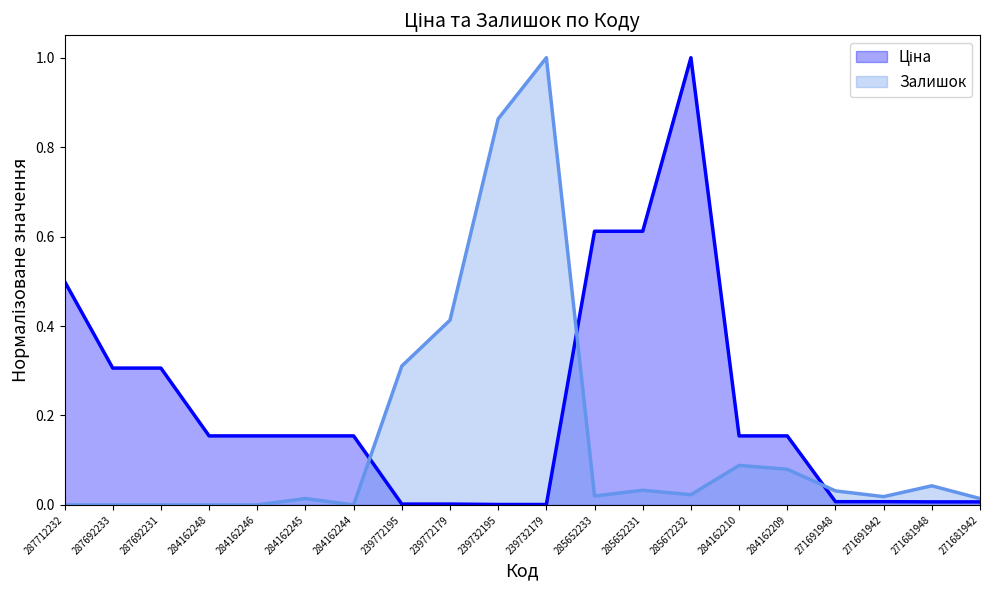

Reading left to right, transcribe all the data shown in this chart.

Ціна: 0.5	0.3	0.3	0.2	0.2	0.2	0.2	0.0	0.0	0.0	0.0	0.6	0.6	1.0	0.2	0.2	0.0	0.0	0.0	0.0
Залишок: 0.0	0.0	0.0	0.0	0.0	0.0	0.0	0.3	0.4	0.9	1.0	0.0	0.0	0.0	0.1	0.1	0.0	0.0	0.0	0.0